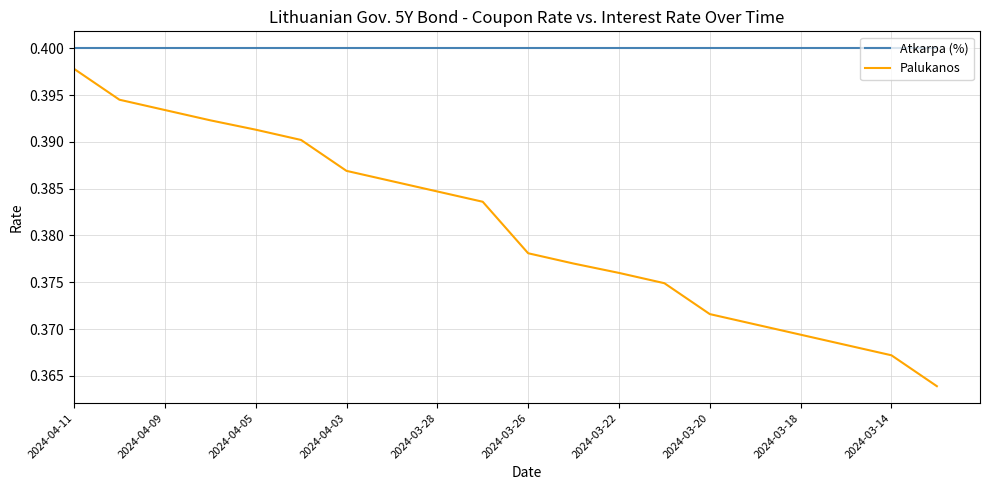

Which series has the largest total across all categories?

Atkarpa (%)